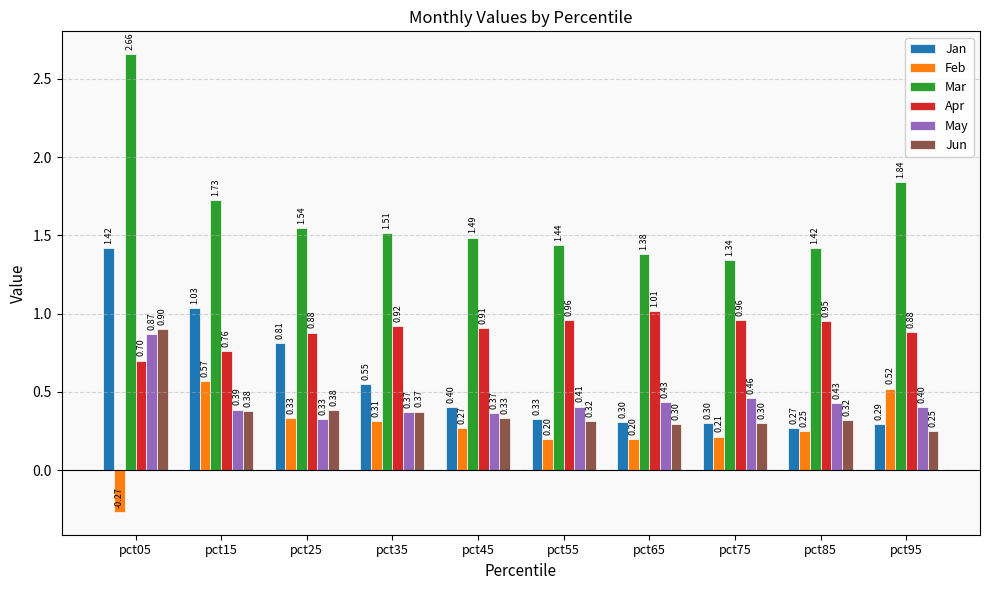

How many values in Feb are below zero?

1